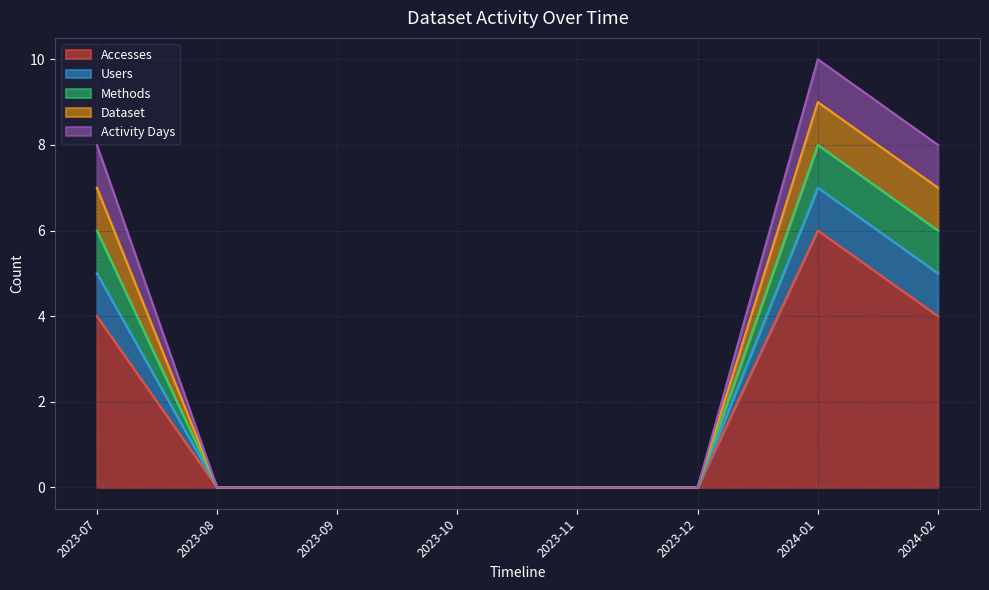

What is the value of the Accesses point at the 1st from the left?

4